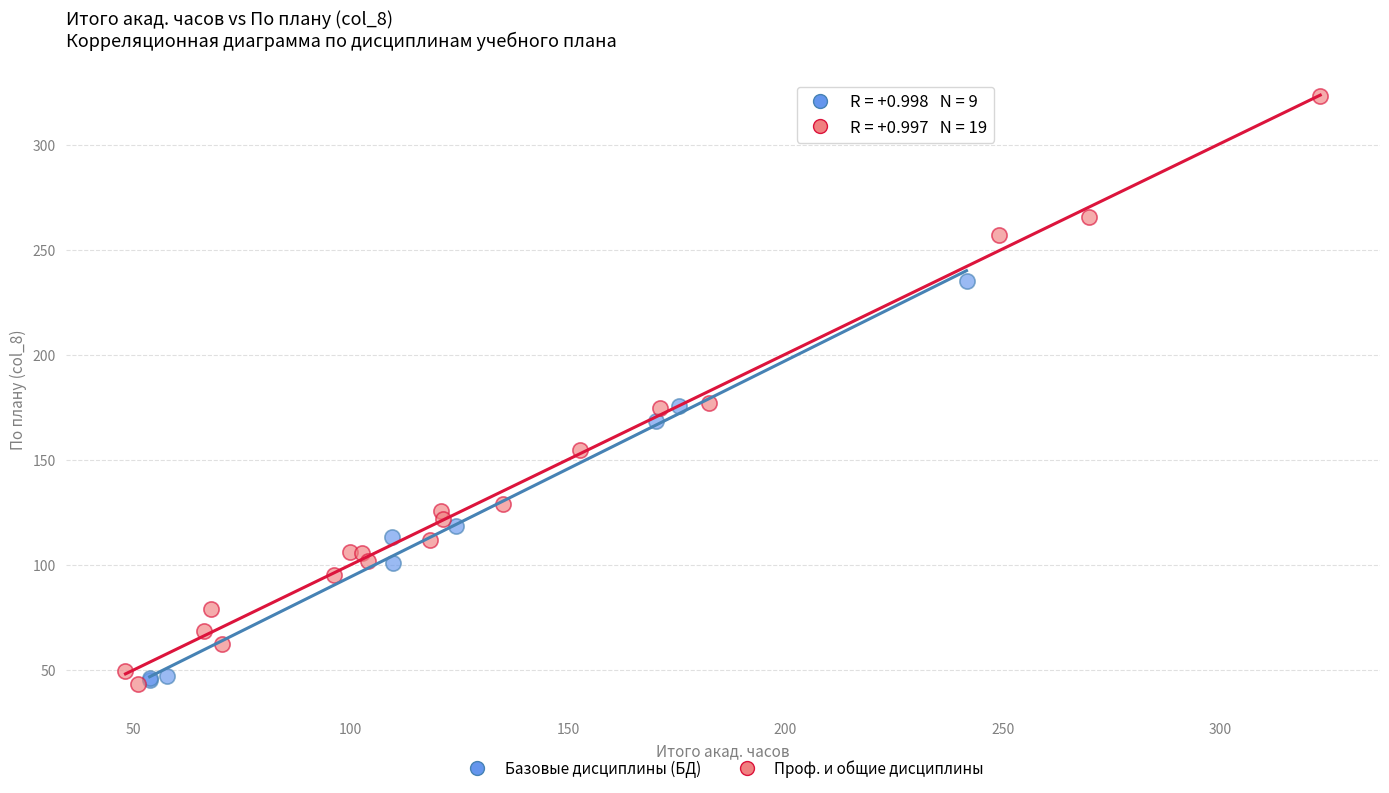

Which series reaches the maximum Y coordinate?

Проф. и общие дисциплины